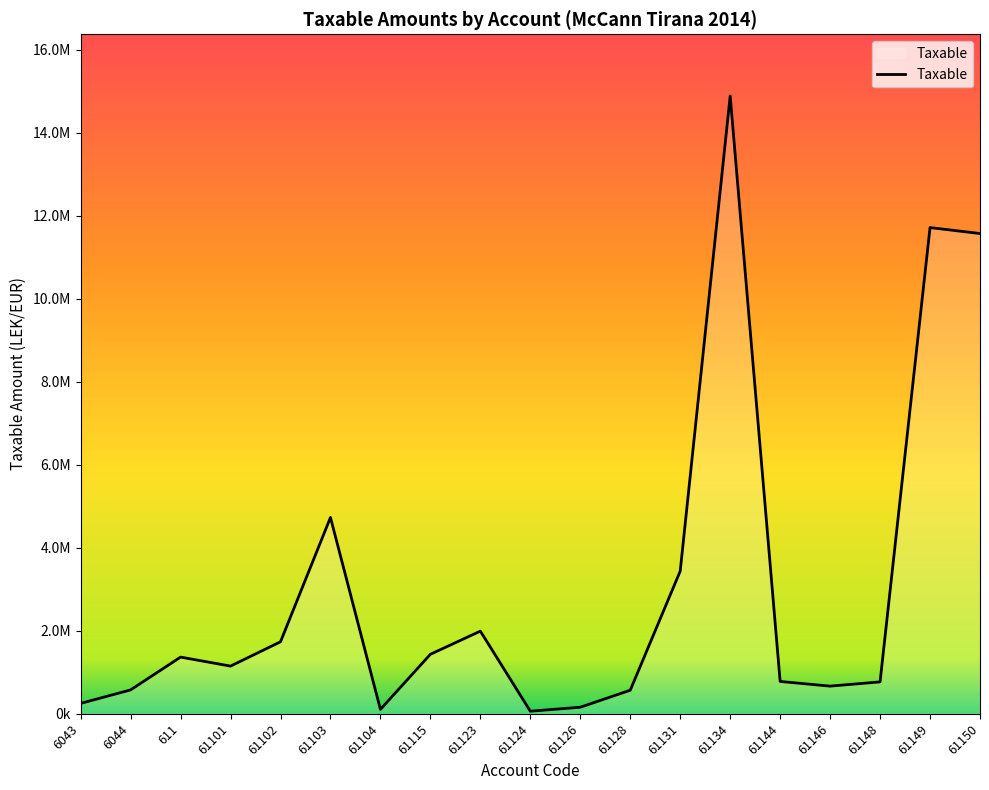

Where is the first local maximum?

611